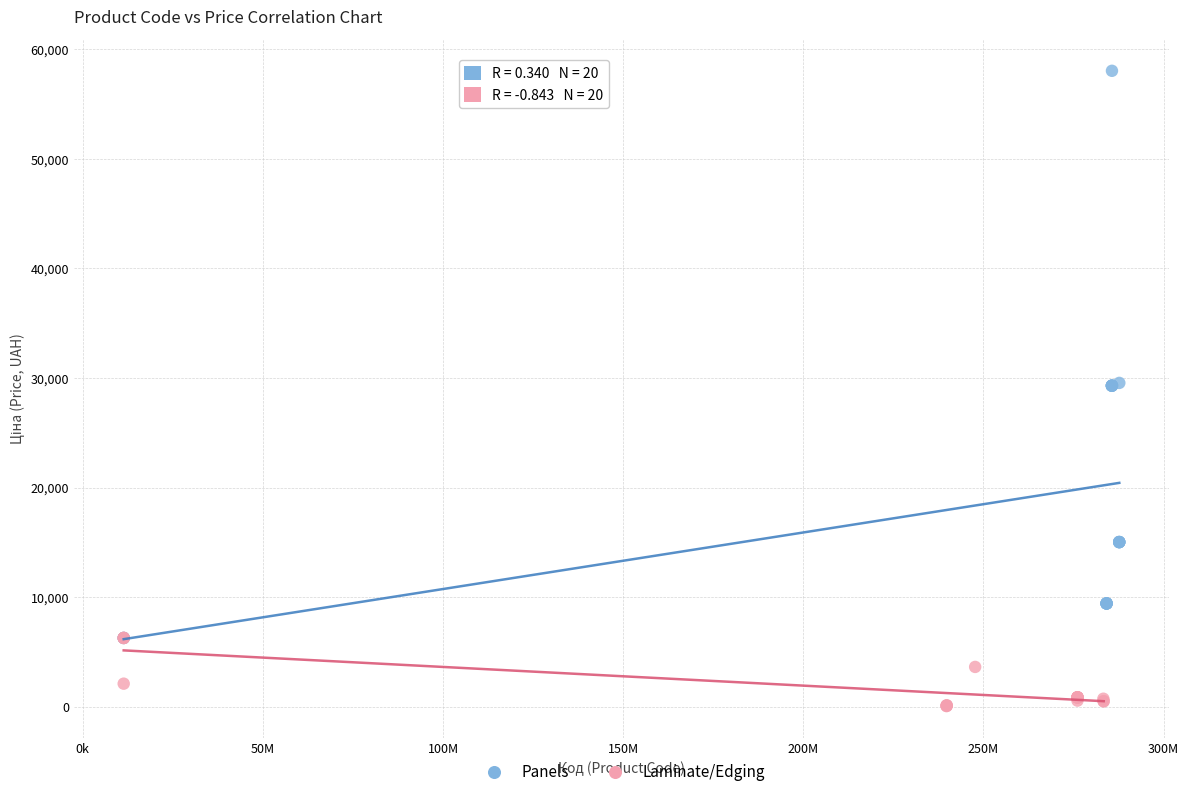

What are all the series names shown in the legend?

Panels, Laminate/Edging